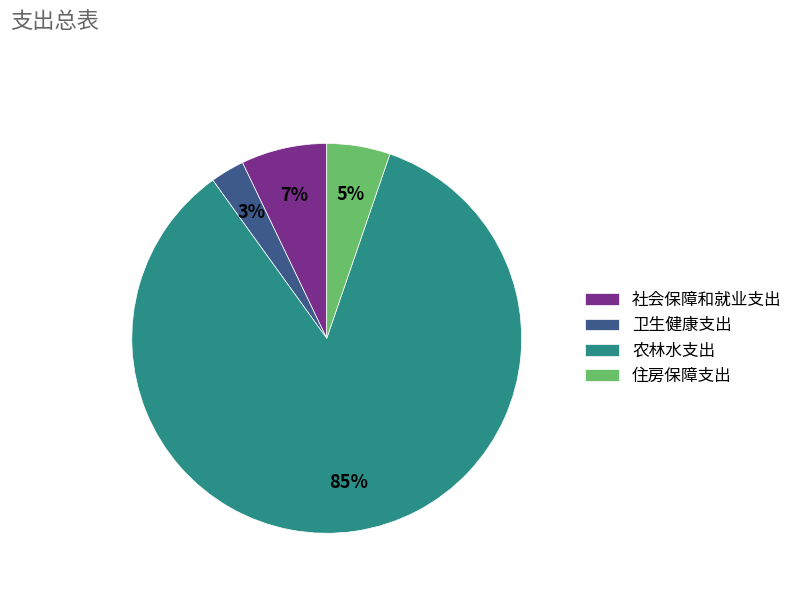

What percentage is the 社会保障和就业支出 slice, to the nearest percent?

7%